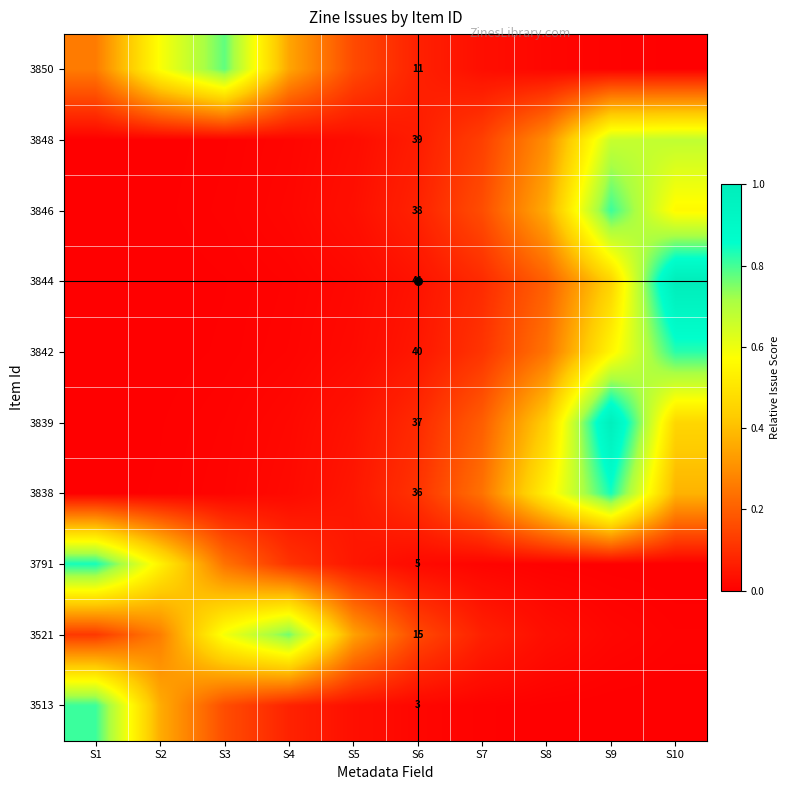

What is the spread (max minus min) of values at S6?

0.1